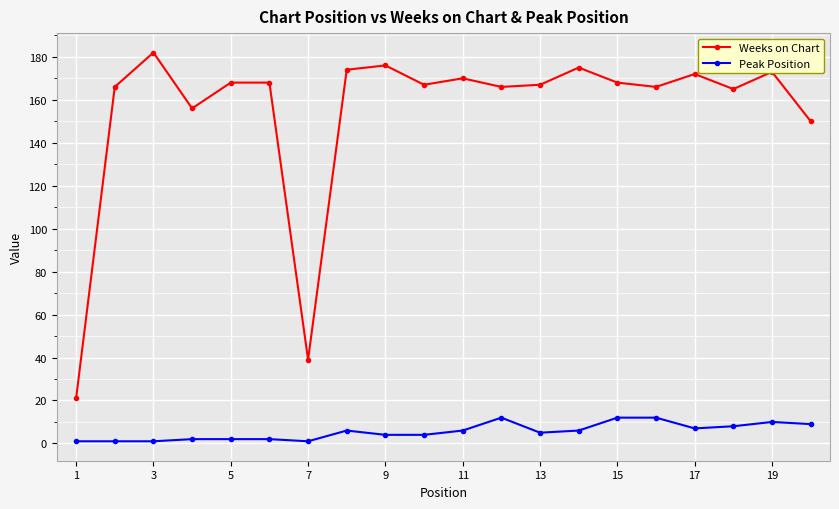

True or false: Weeks on Chart and Peak Position cross at least once.

False